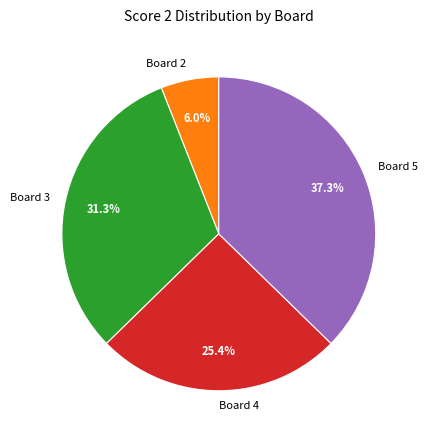

Count the number of slices in the pie.

4